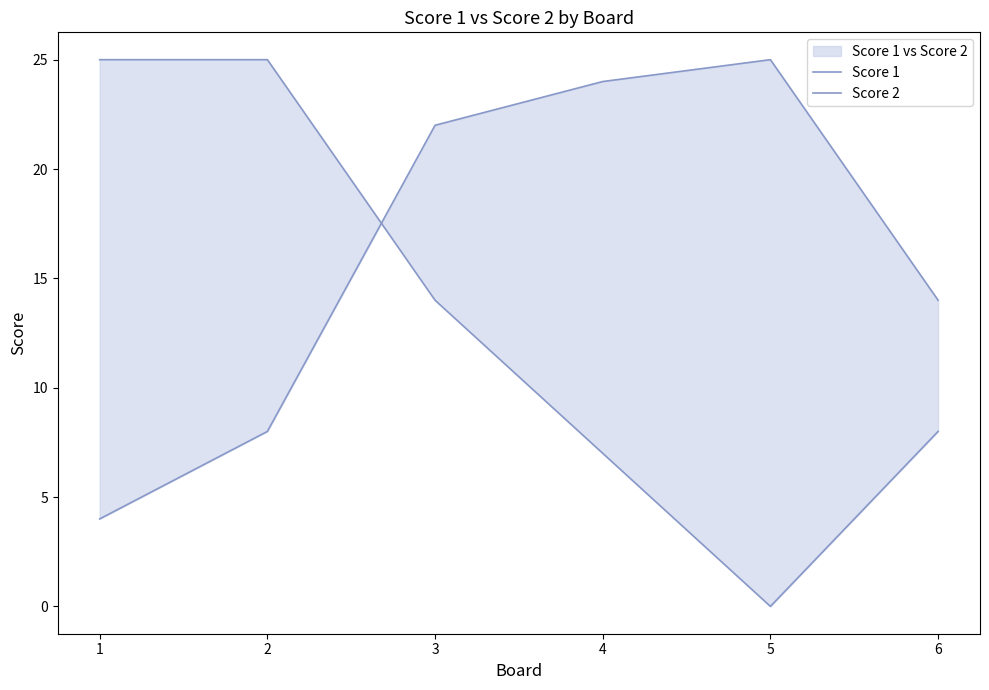

At which category is the sum across all series the highest?

3